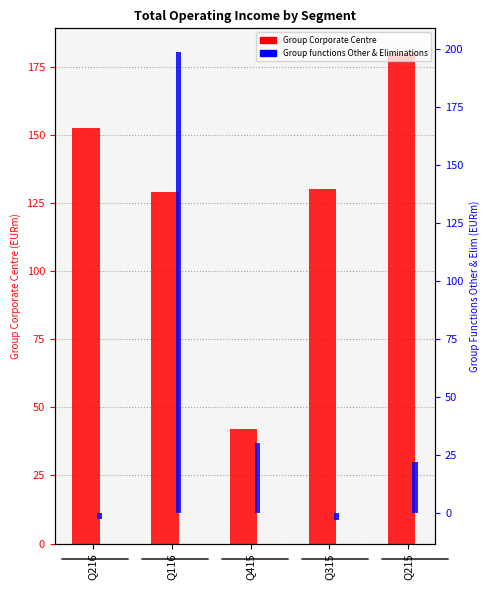

Does the chart contain any negative values?

Yes